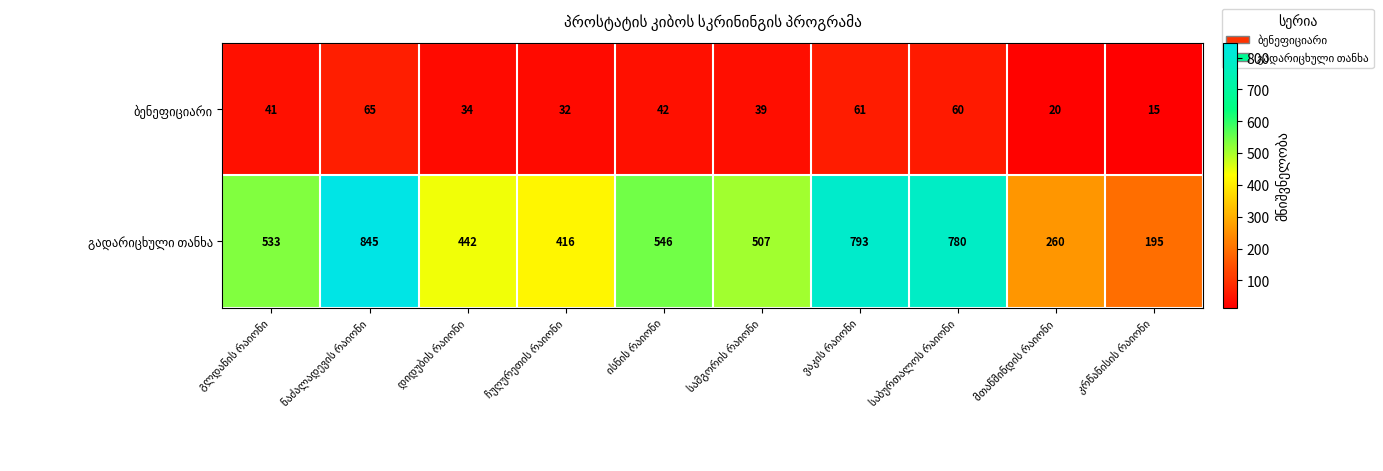

What is the maximum value shown in the chart?

845